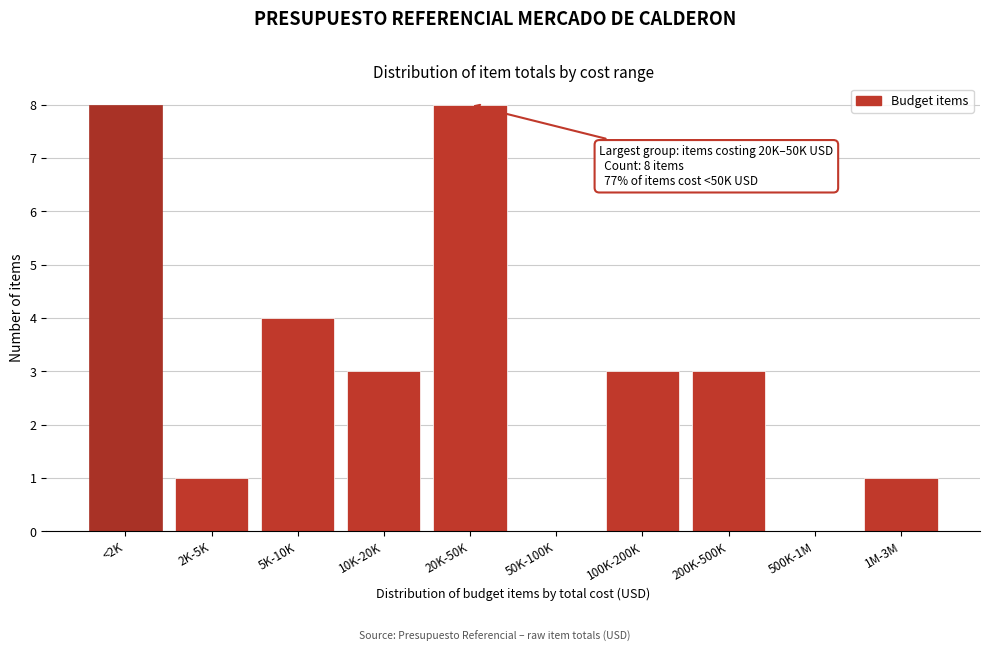

Reading left to right, what are all the values shown in this chart?

<2K=8	2K-5K=1	5K-10K=4	10K-20K=3	20K-50K=8	50K-100K=0	100K-200K=3	200K-500K=3	500K-1M=0	1M-3M=1